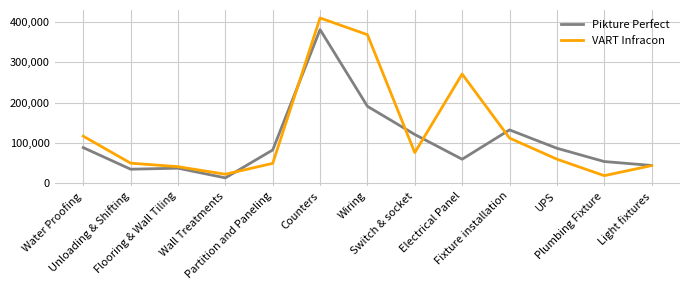

Which series has the largest range (max minus min)?

VART Infracon